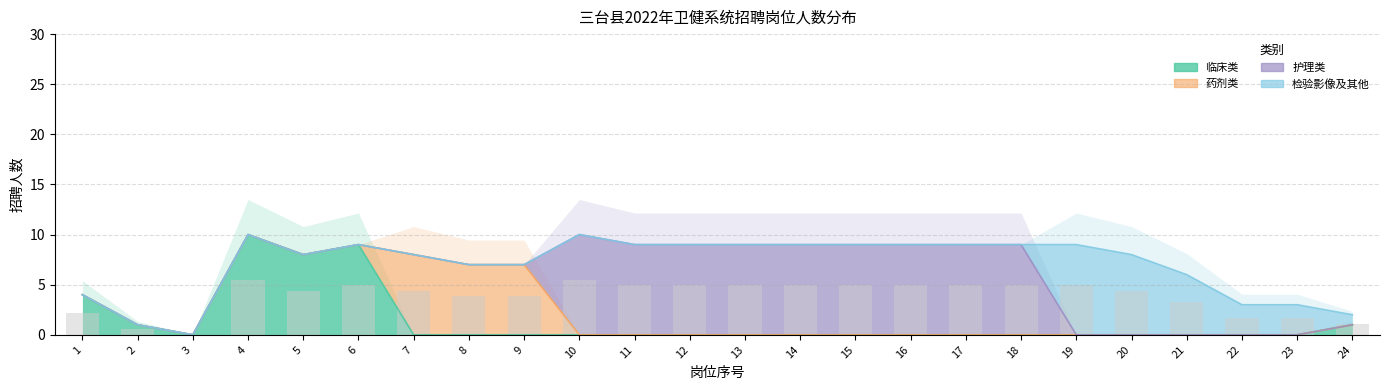

What are all the series names shown in the legend?

临床类, 药剂类, 护理类, 检验影像及其他